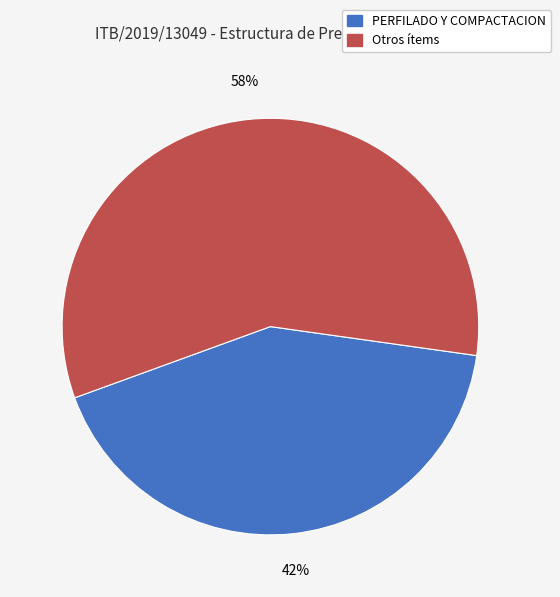

To the nearest percent, what is the difference between the largest and smallest slice percentages?

16%